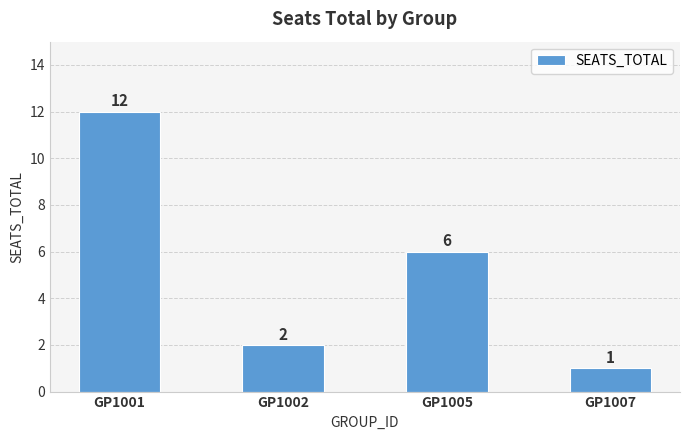

What is the change in value from GP1001 to GP1007?

-11